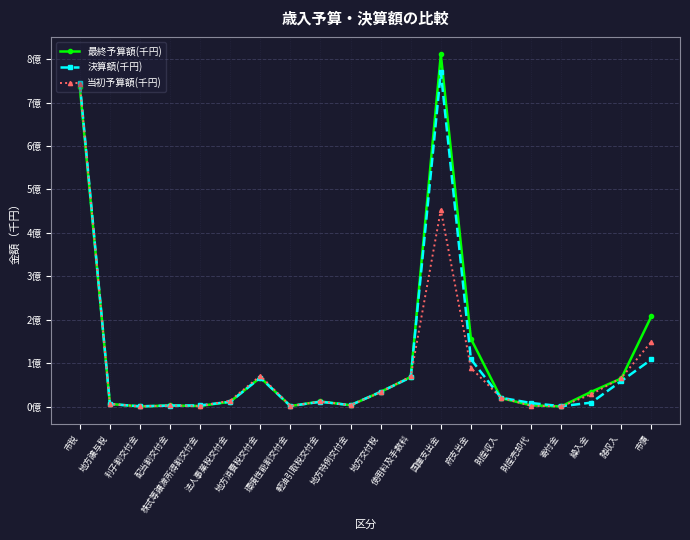

What are all the series names shown in the legend?

最終予算額(千円), 決算額(千円), 当初予算額(千円)